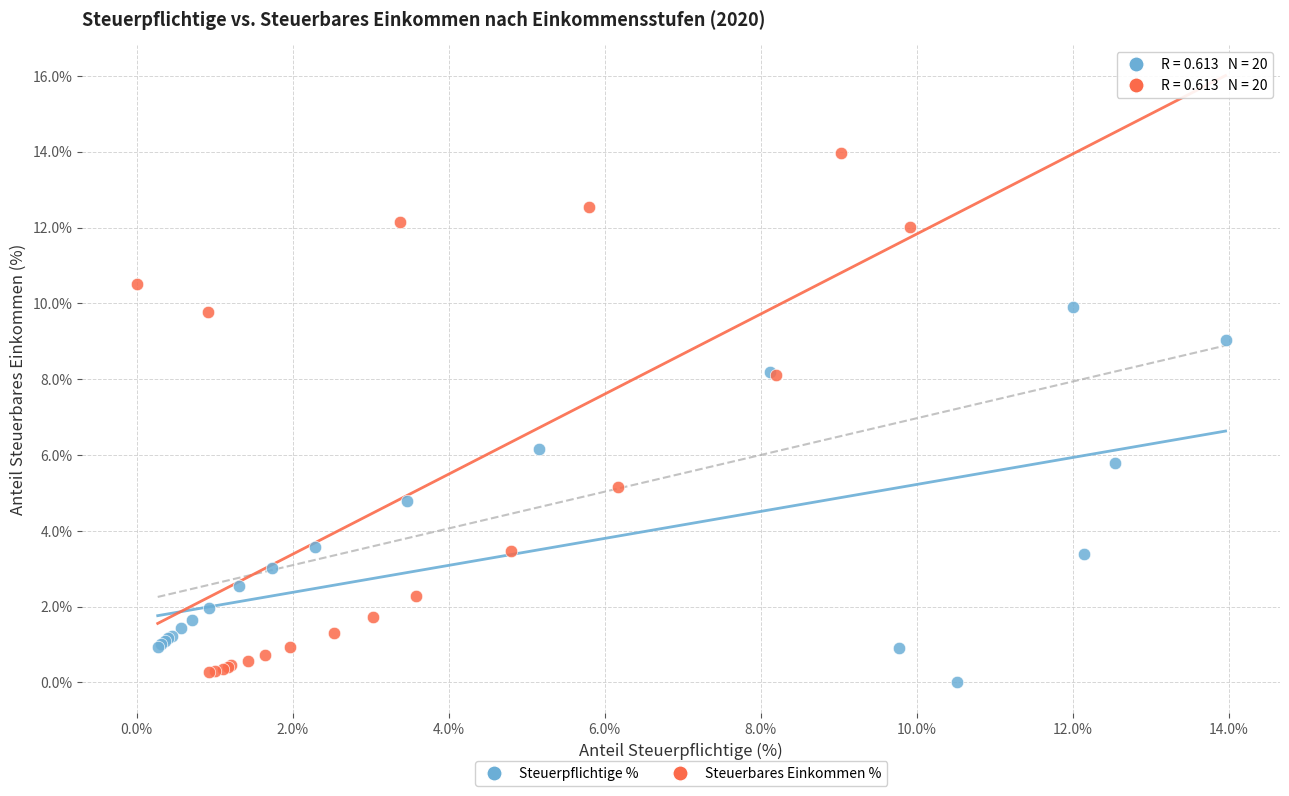

Which series contains the highest Y value?

Steuerbares Einkommen %